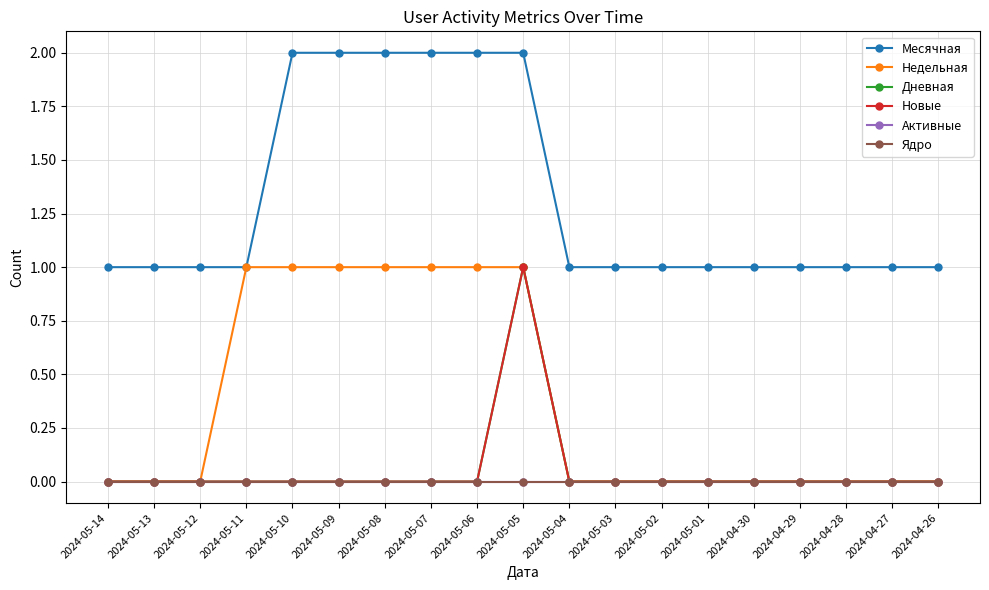

Which series changed the most between 2024-05-05 and 2024-04-26?

Месячная